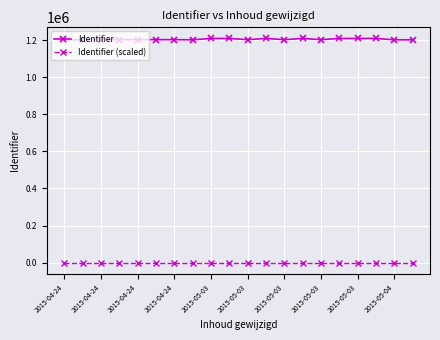

What is the average value of the Identifier (scaled) series?

20.1